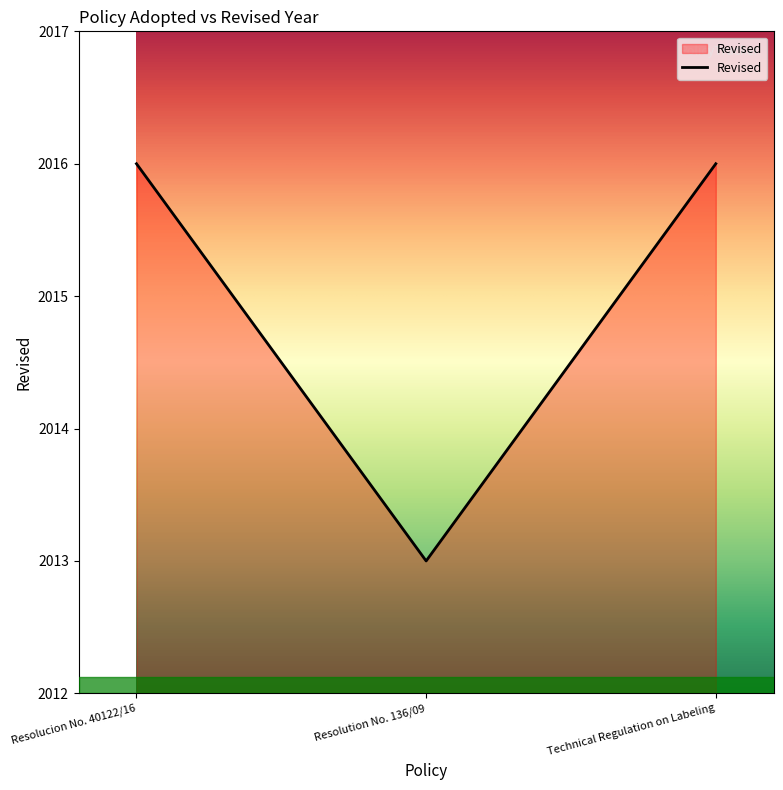

How many lines are shown in the chart?

1